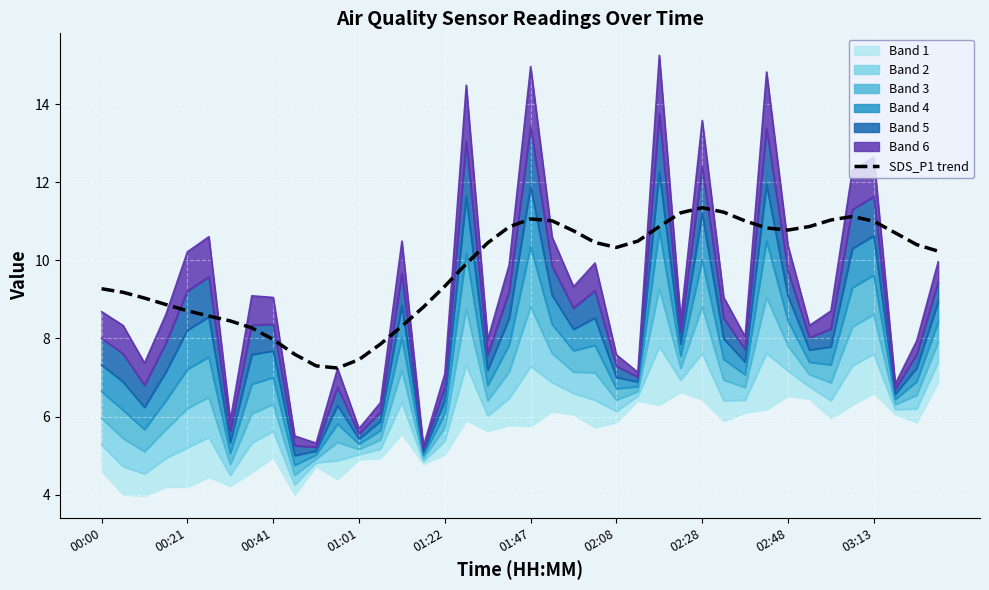

The SDS_P1 trend series shows 5.0 at 00:41. True or false?

False